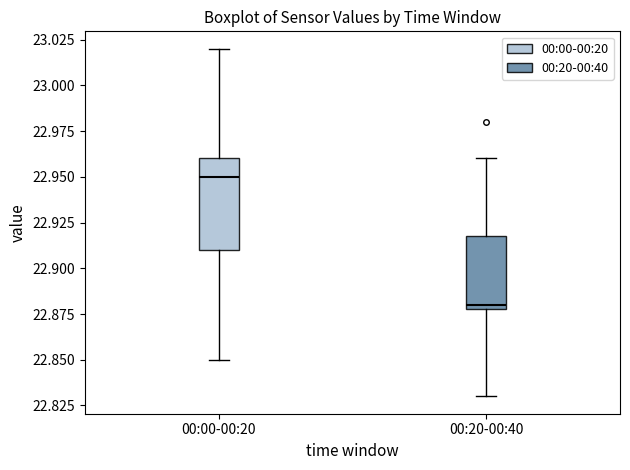

Reading left to right, read every box against the y-axis: the position of its median line, the range the box covers, and the ends of its whiskers. The values are not printed on the chart, so give them approximately, as read against the axis.

00:00-00:20: median 22.95, box 22.91 to 22.96, whiskers 22.85 to 23.02
00:20-00:40: median 22.88 (just above the box's lower edge), box 22.88 to 22.92, whiskers 22.83 to 22.96